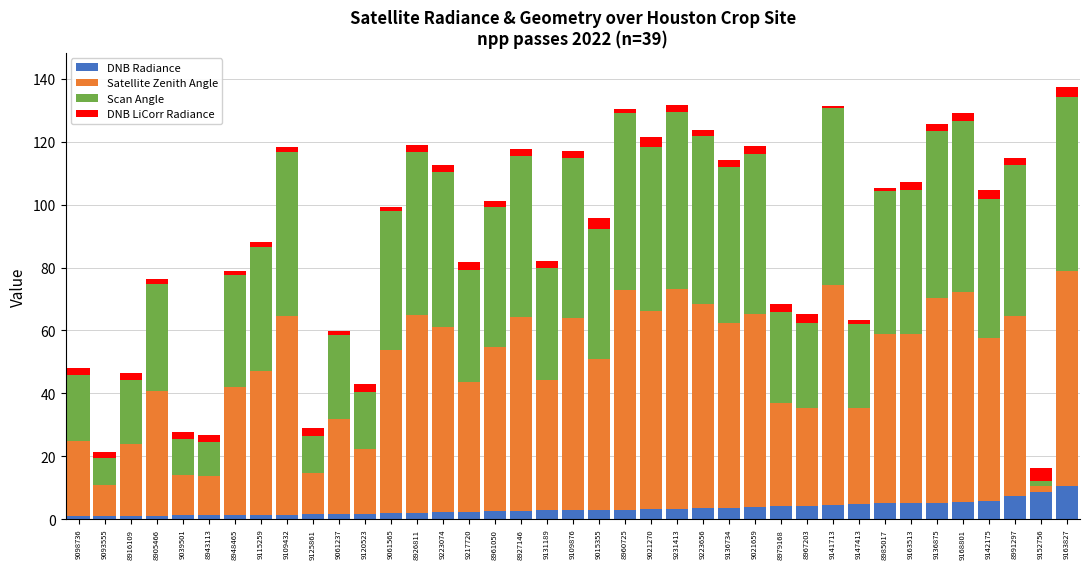

What is the highest value of the DNB Radiance series?

10.6